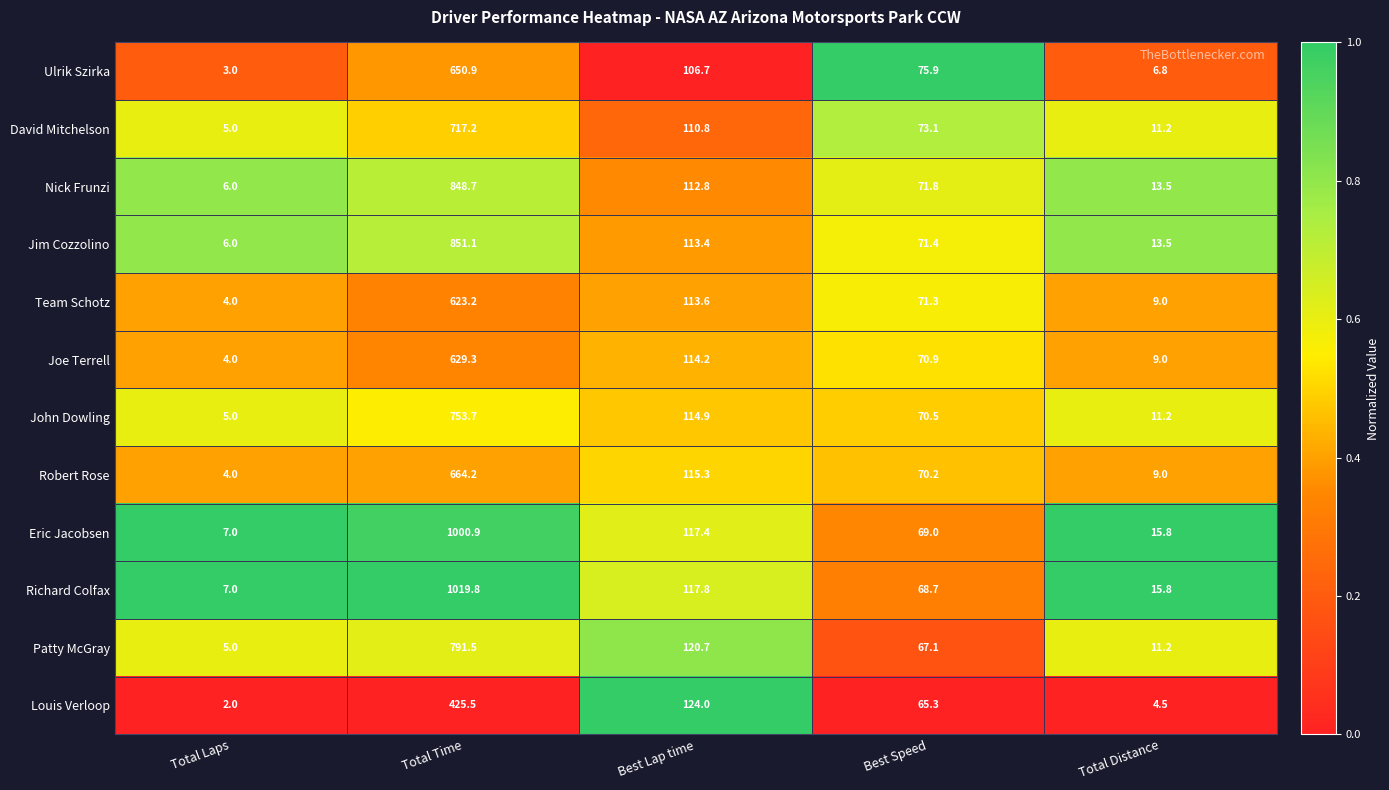

True or false: Eric Jacobsen has a value of 4.5 at Total Distance.

False